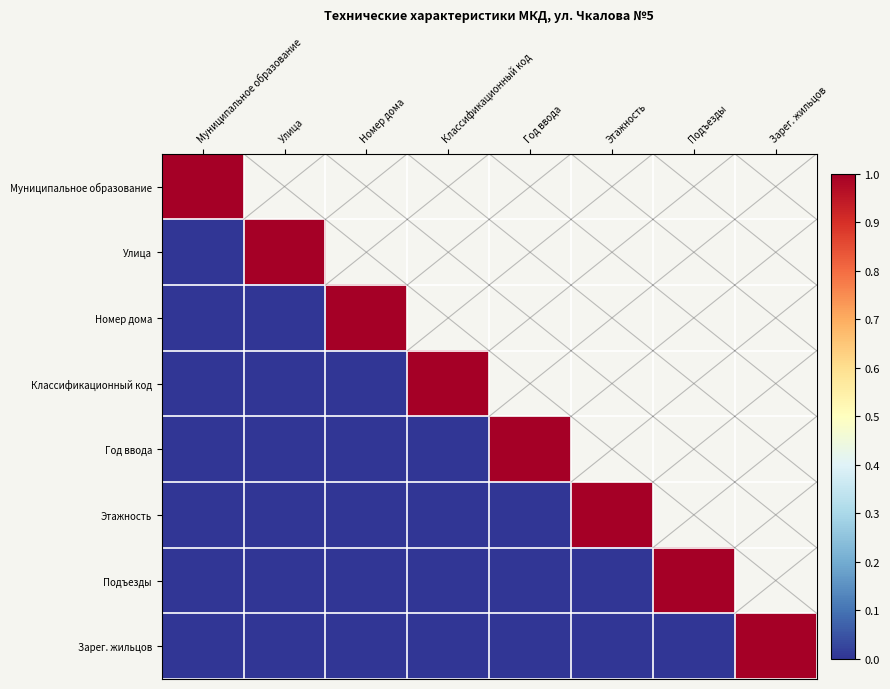

True or false: Этажность has a value of 0.0 at Номер дома.

True